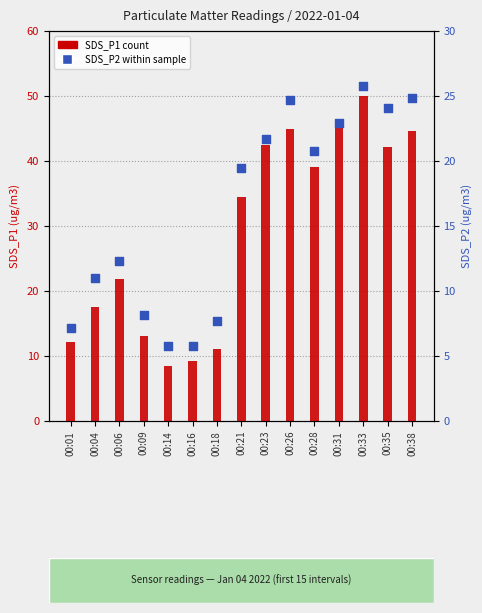

Which series has the largest Y range (max minus min)?

SDS_P1